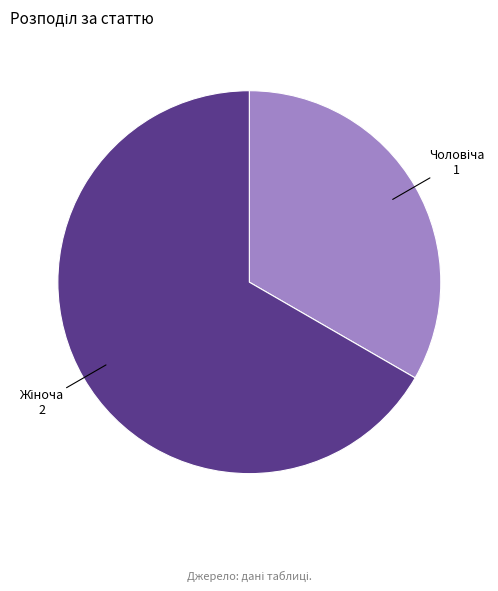

Is there any slice that represents more than half of the pie?

Yes